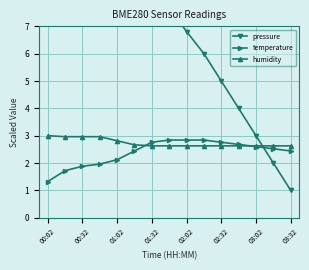

At which category does the chart reach its peak across all series?

00:02